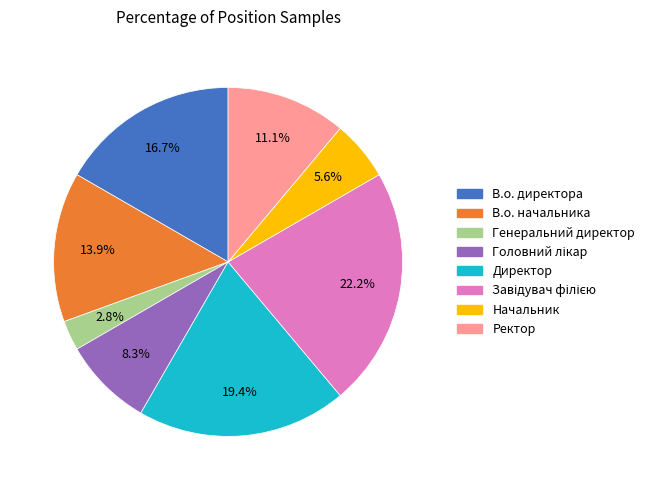

True or false: В.о. начальника accounts for 27% of the total.

False